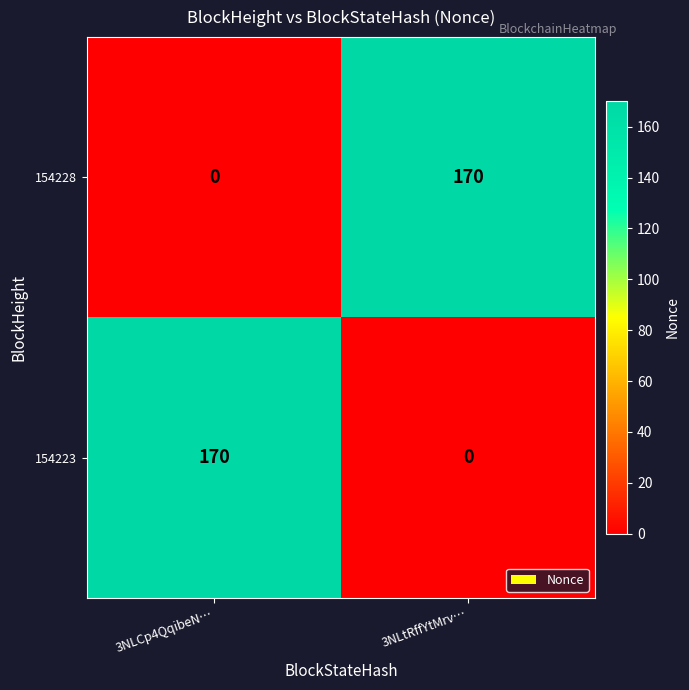

Is it true that 154223 equals 170 at 3NLCp4QqibeN…?

True